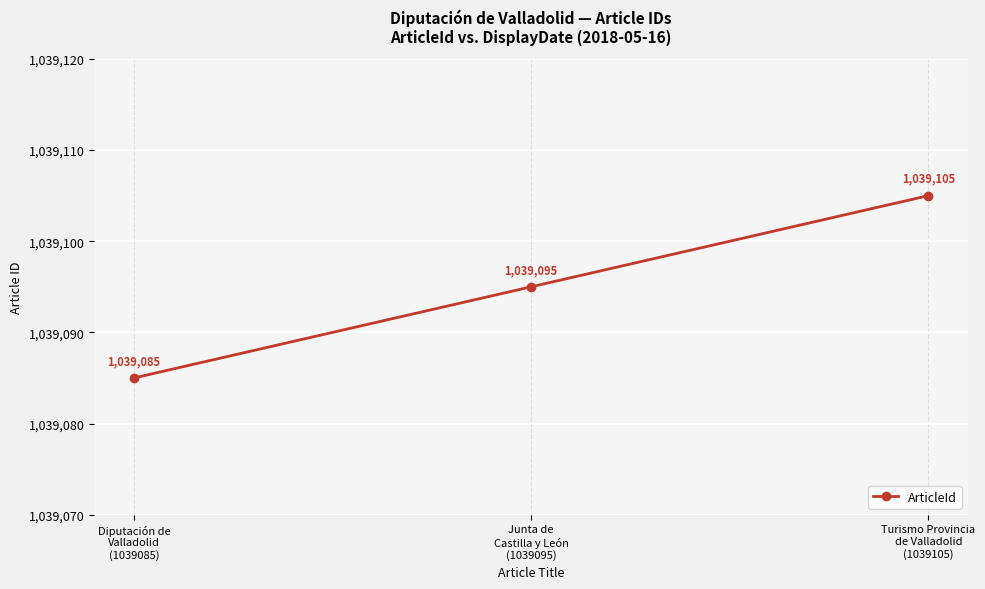

What is the value of the 3rd point from the left?

1039105